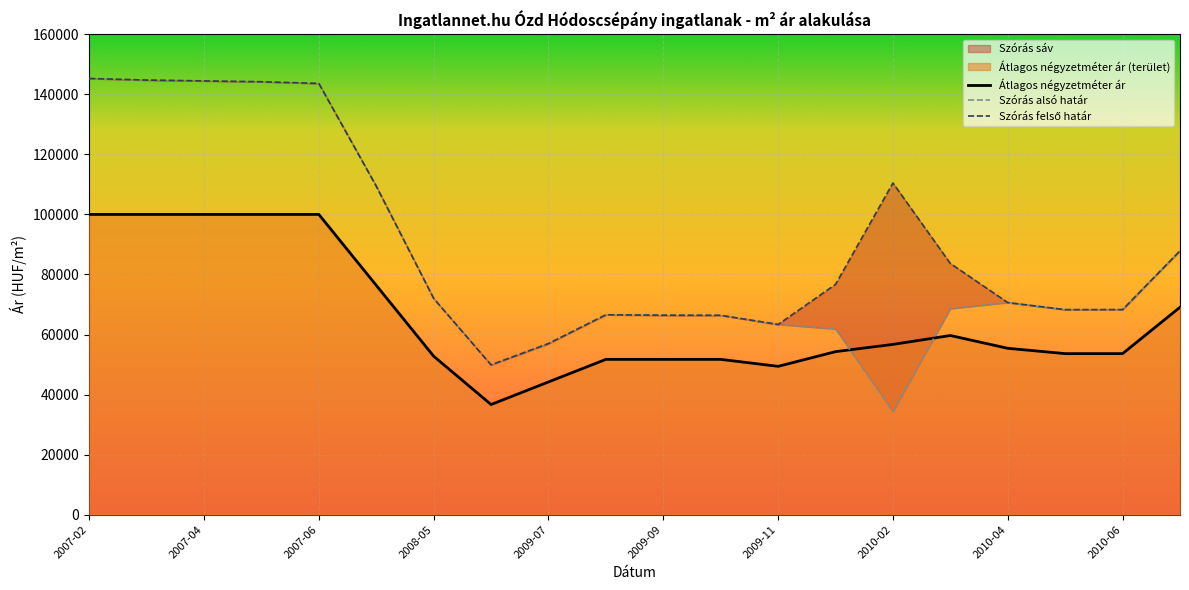

True or false: Szórás felső határ and Szórás alsó határ intersect in this chart.

False